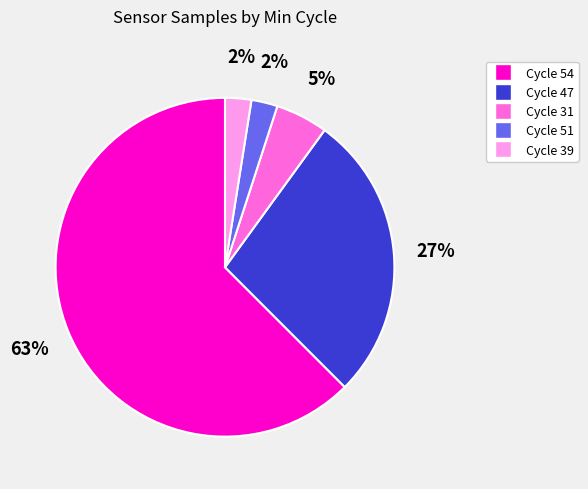

Is there any slice that represents more than half of the pie?

Yes